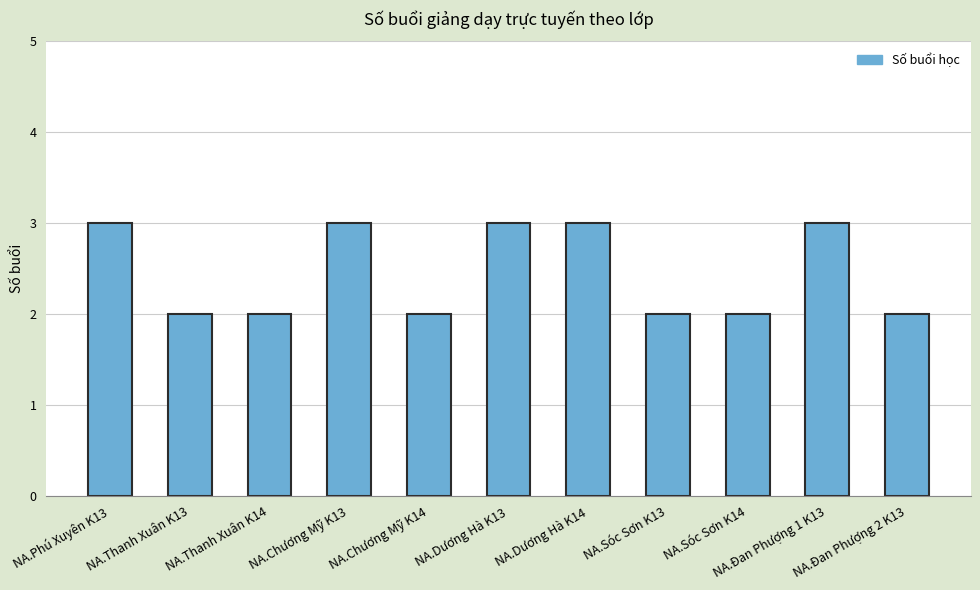

What is the value of the 10th bar from the left?

3